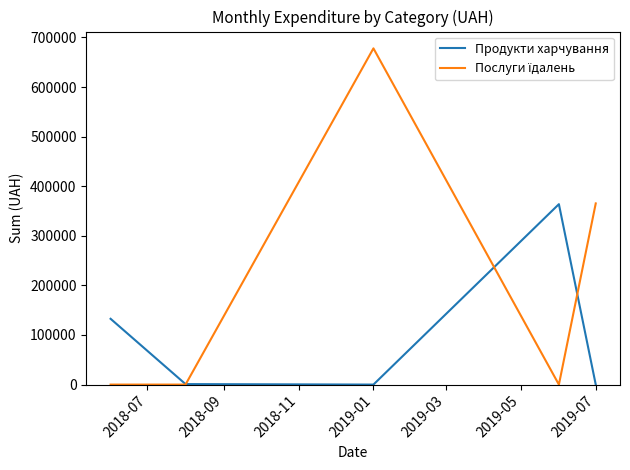

What is the greatest value displayed?

677906.4